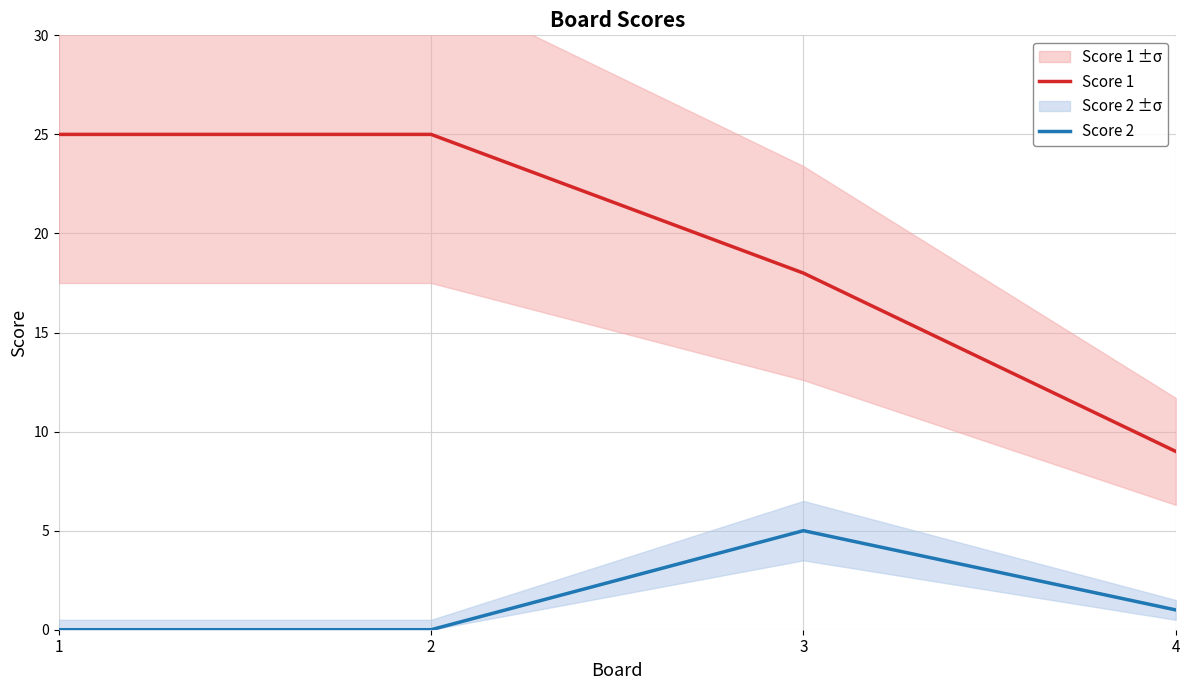

Is it true that Score 2 equals 1 at 4?

True